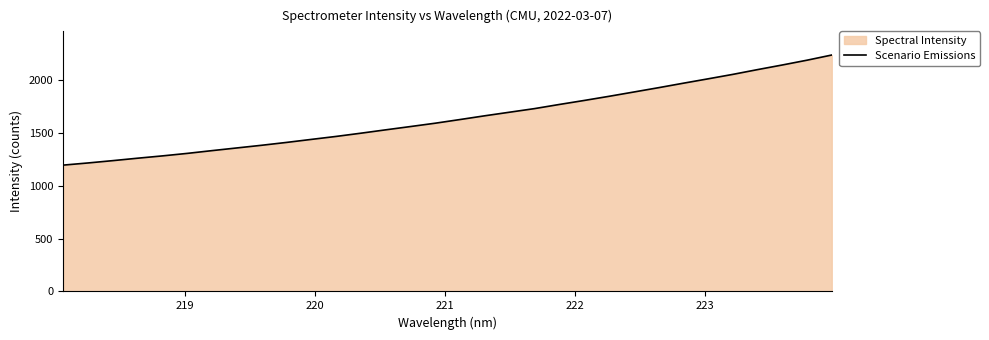

What is the difference between the maximum and minimum values?

1042.1